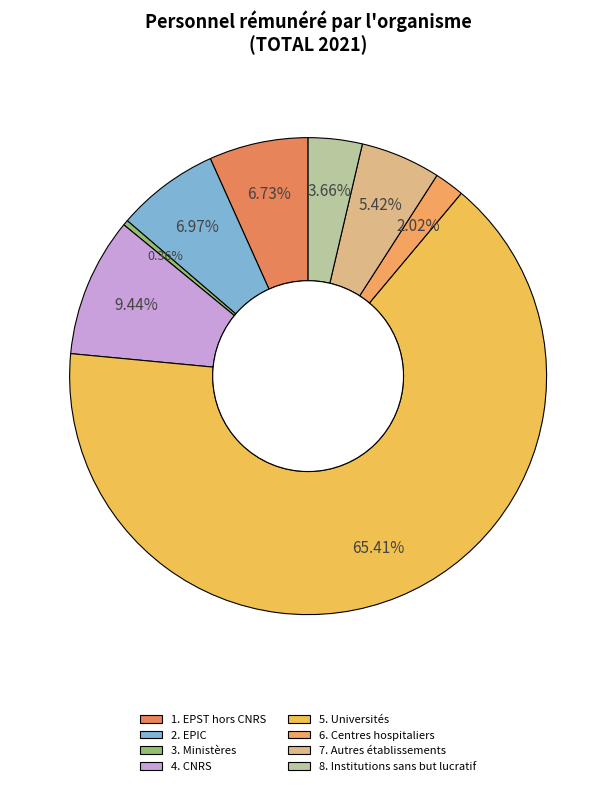

Is there any slice that represents more than half of the pie?

Yes